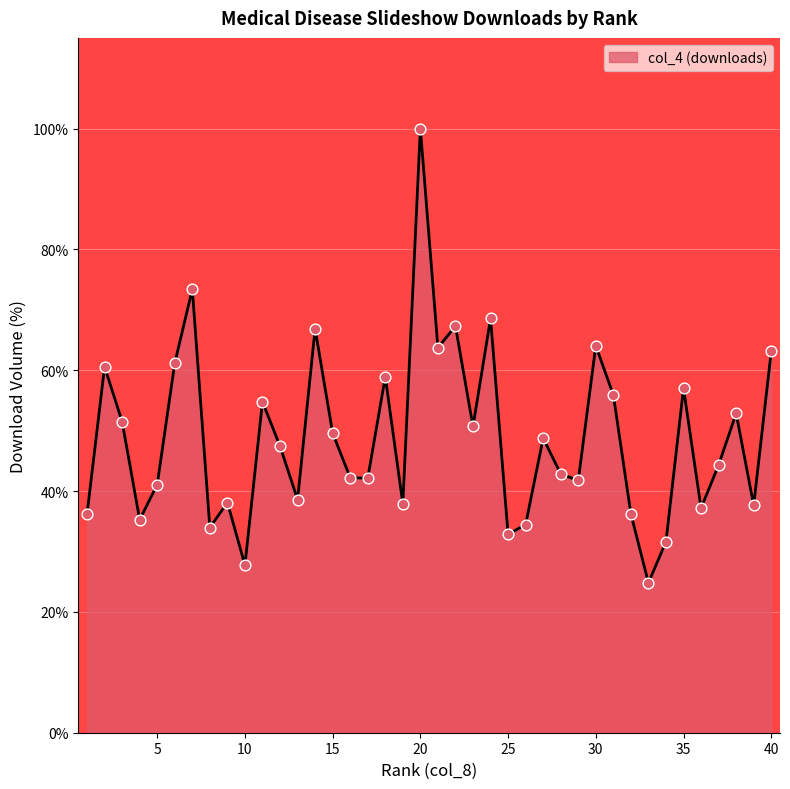

What is the smallest value displayed?

24.8